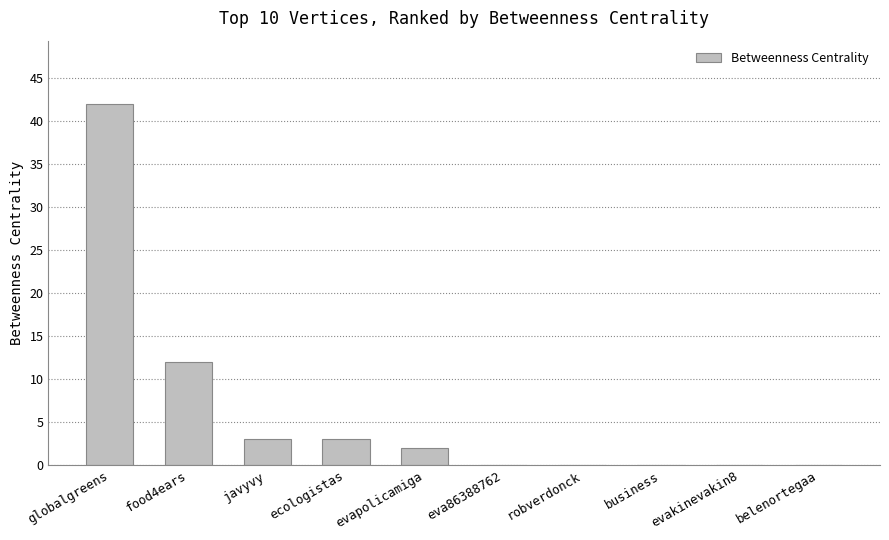

Where is the data nearest to the value 21?

food4ears